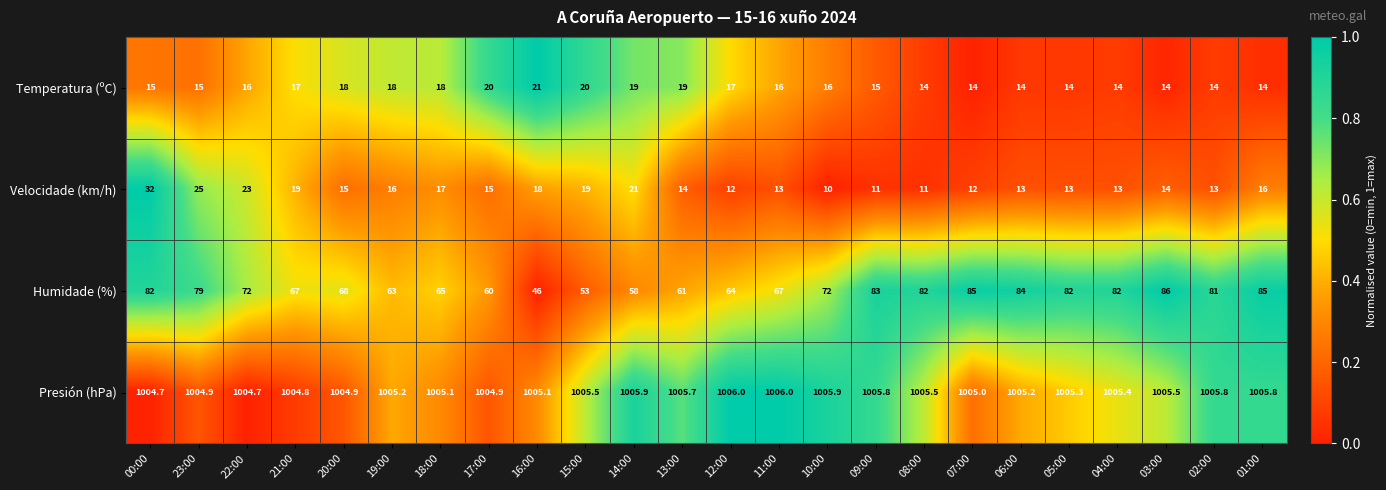

What is the maximum value shown in the chart?

1006.0